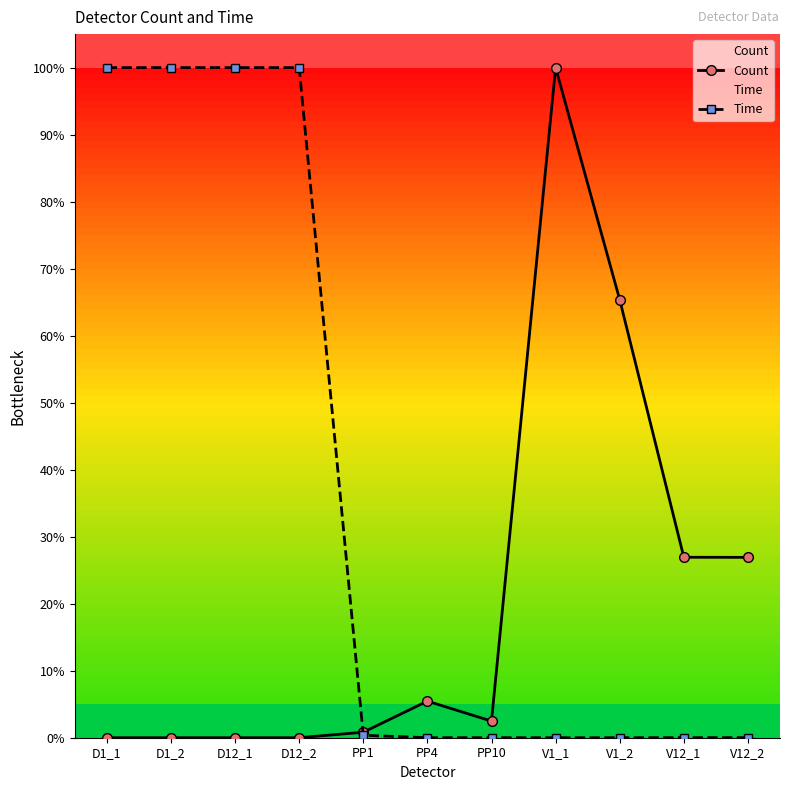

How many values in the Count series exceed 2?

6